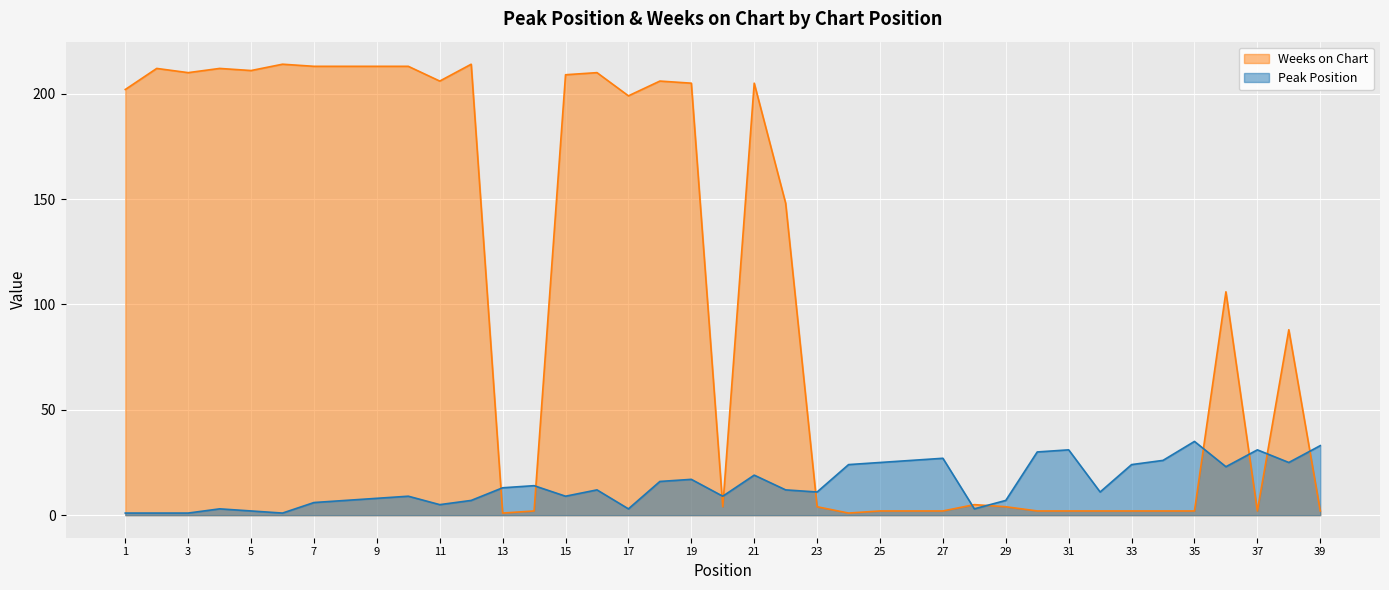

How many times do Weeks on Chart and Peak Position cross each other?

11